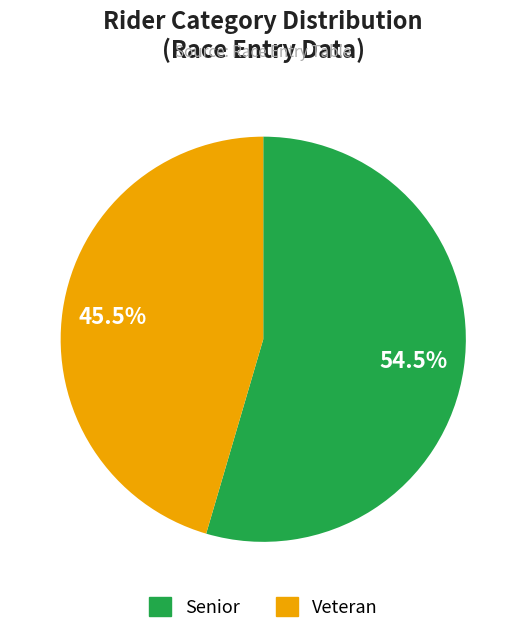

Is there a majority slice in this chart?

Yes